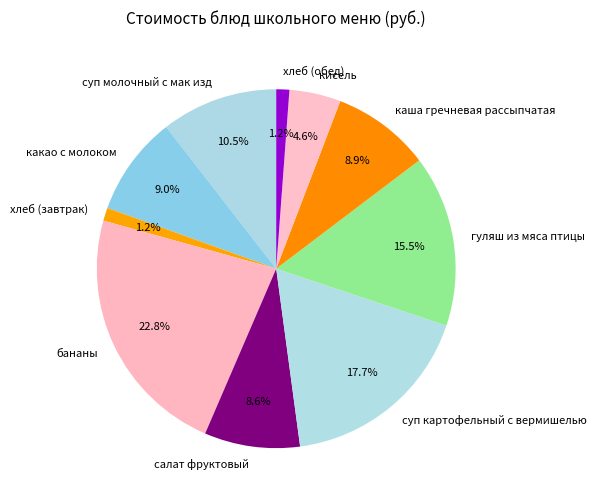

What is the largest slice in the pie chart?

бананы